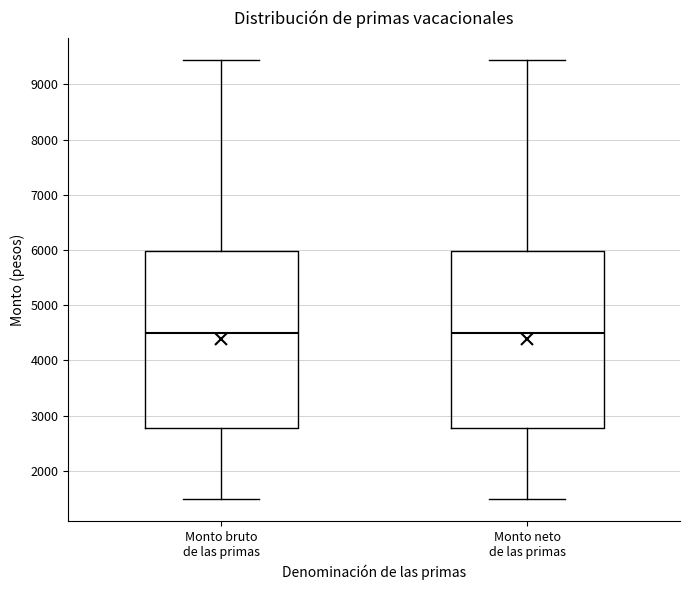

Reading left to right, read every box against the y-axis: the position of its median line, the range the box covers, and the ends of its whiskers. The values are not printed on the chart, so give them approximately, as read against the axis.

Monto bruto de las primas: median 4500, box 2800 to 6000, whiskers 1500 to 9400
Monto neto de las primas: median 4500, box 2800 to 6000, whiskers 1500 to 9400